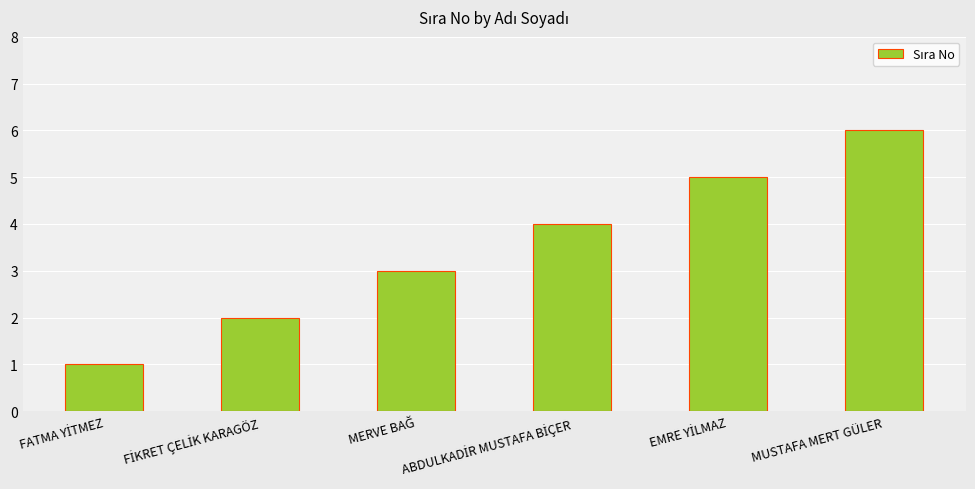

What position from the right is MUSTAFA MERT GÜLER?

1